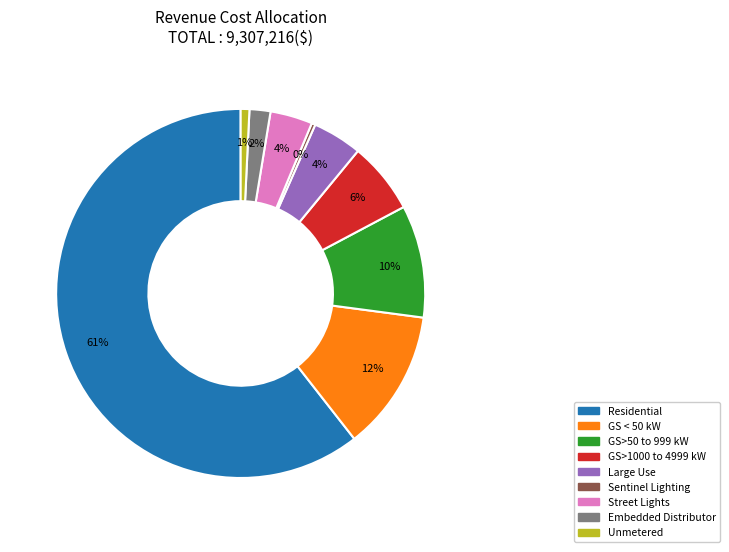

What is the largest slice in the pie chart?

Residential